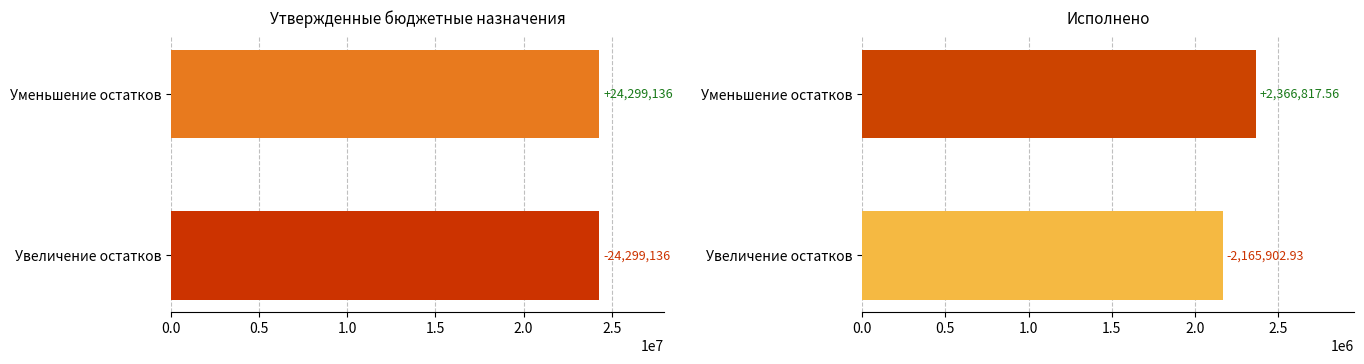

How many groups of bars are there?

2